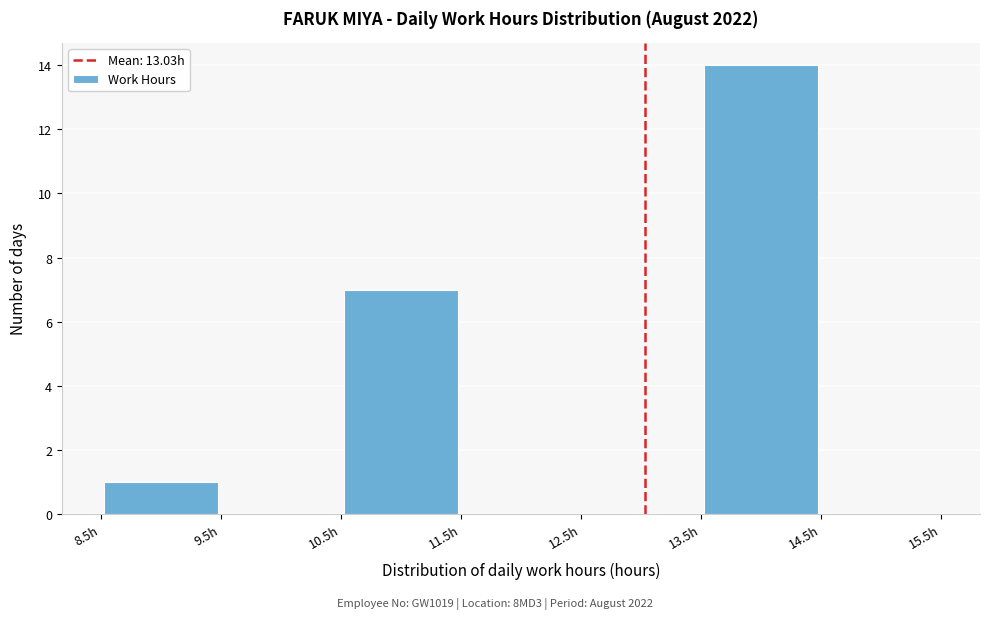

Over which range of the x-axis is the bar tallest?

13.5 to 14.5